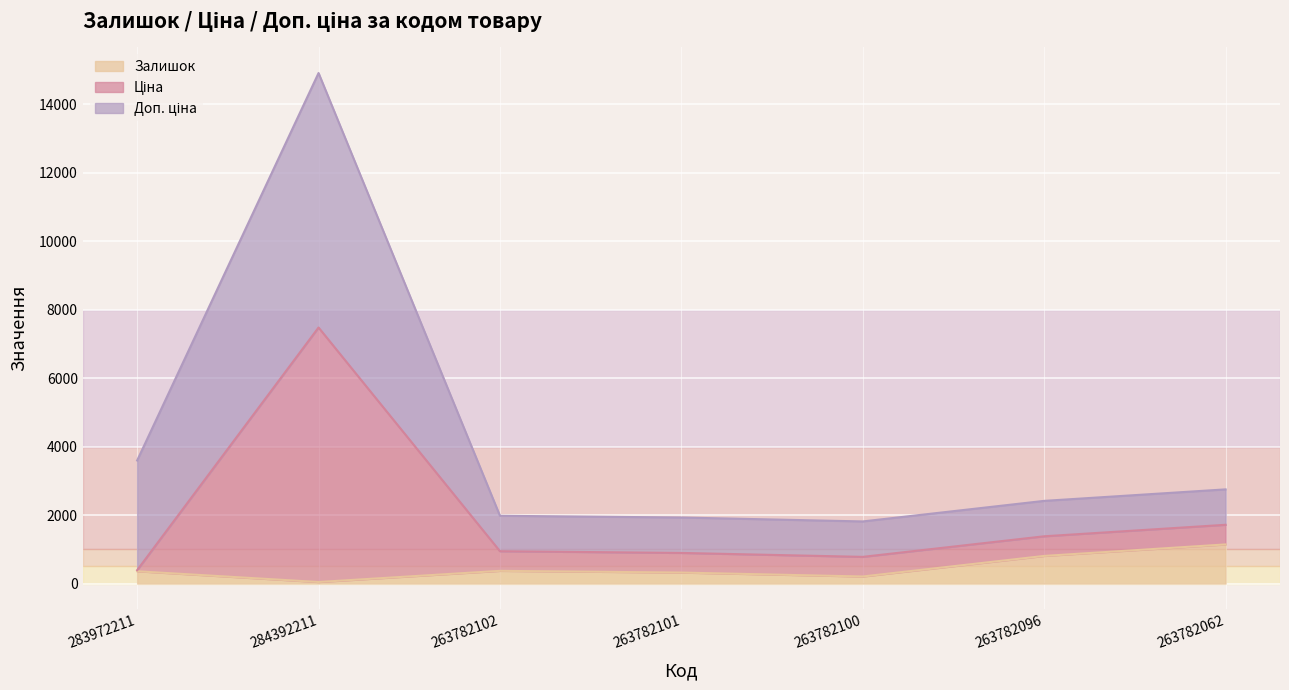

What is the sum of the Залишок values at 284392211 and 263782102?

418.0